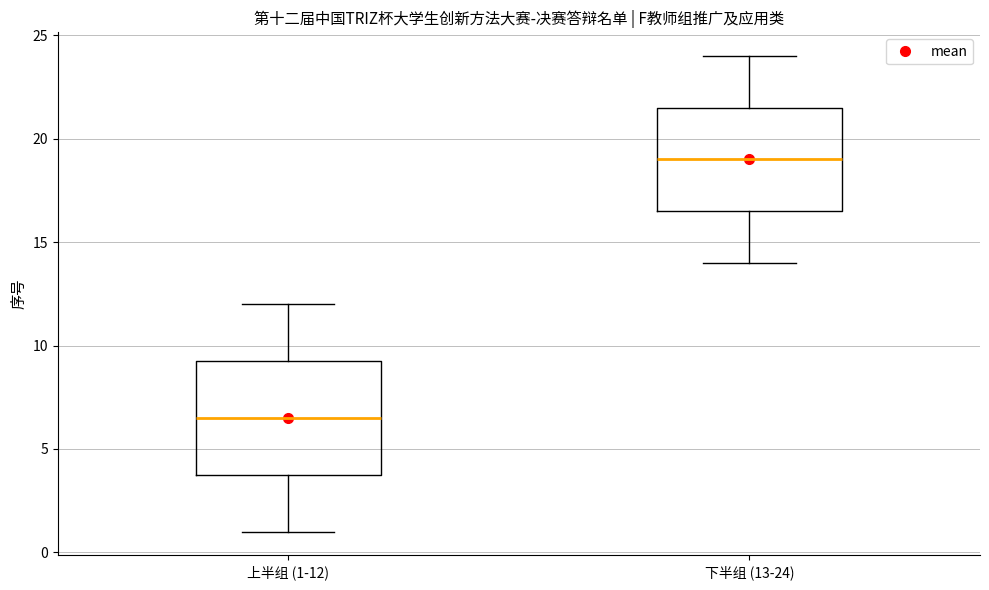

Which box has the lowest median line?

上半组 (1-12)